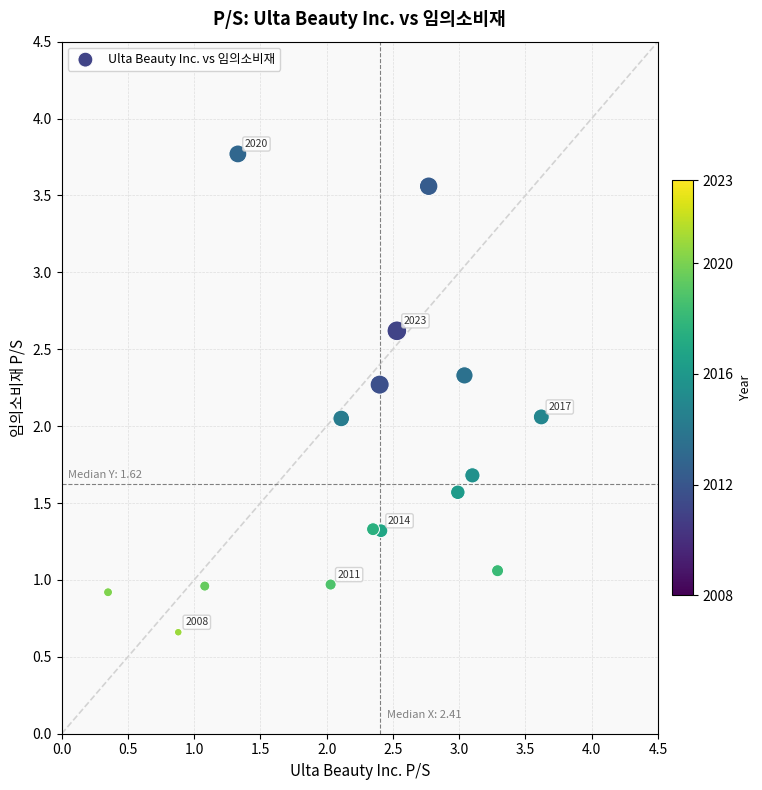

What is the range of Y values (max minus min)?

3.1